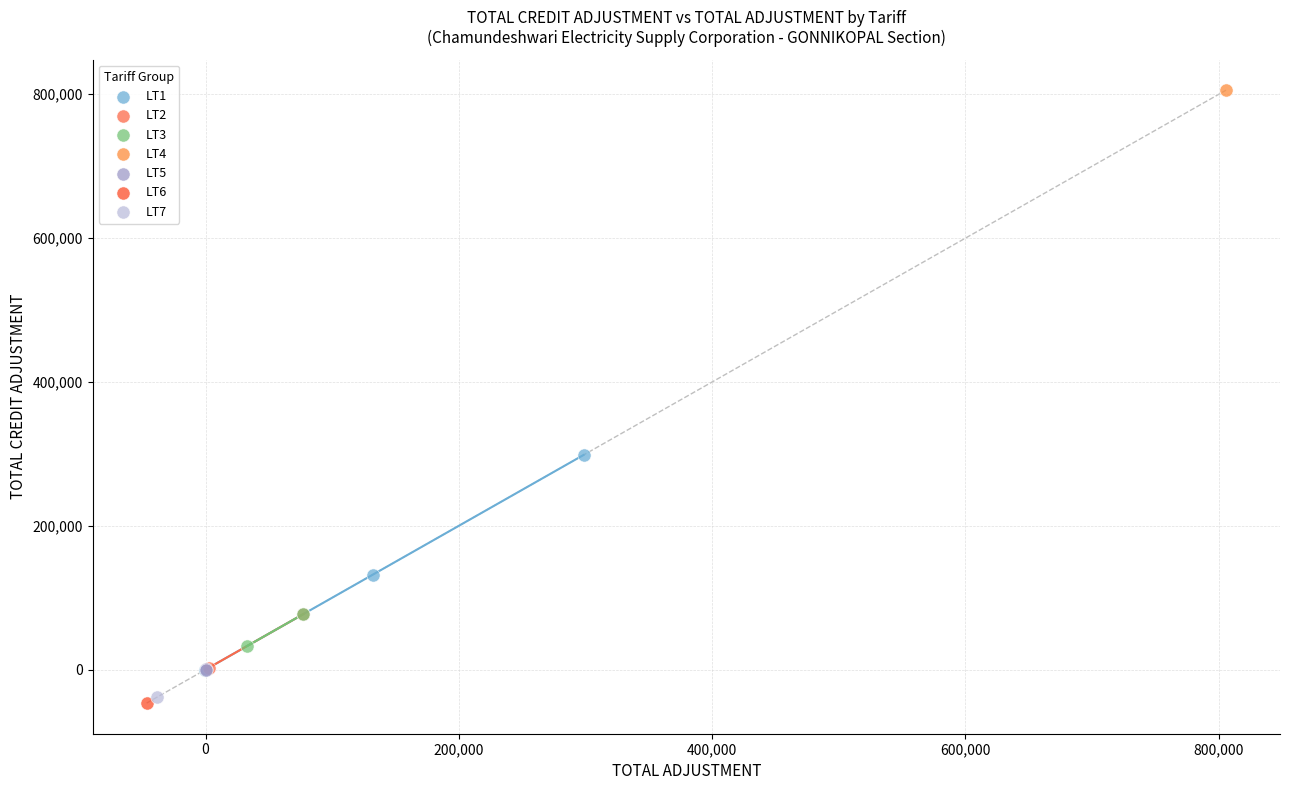

Which series contains the highest Y value?

LT4